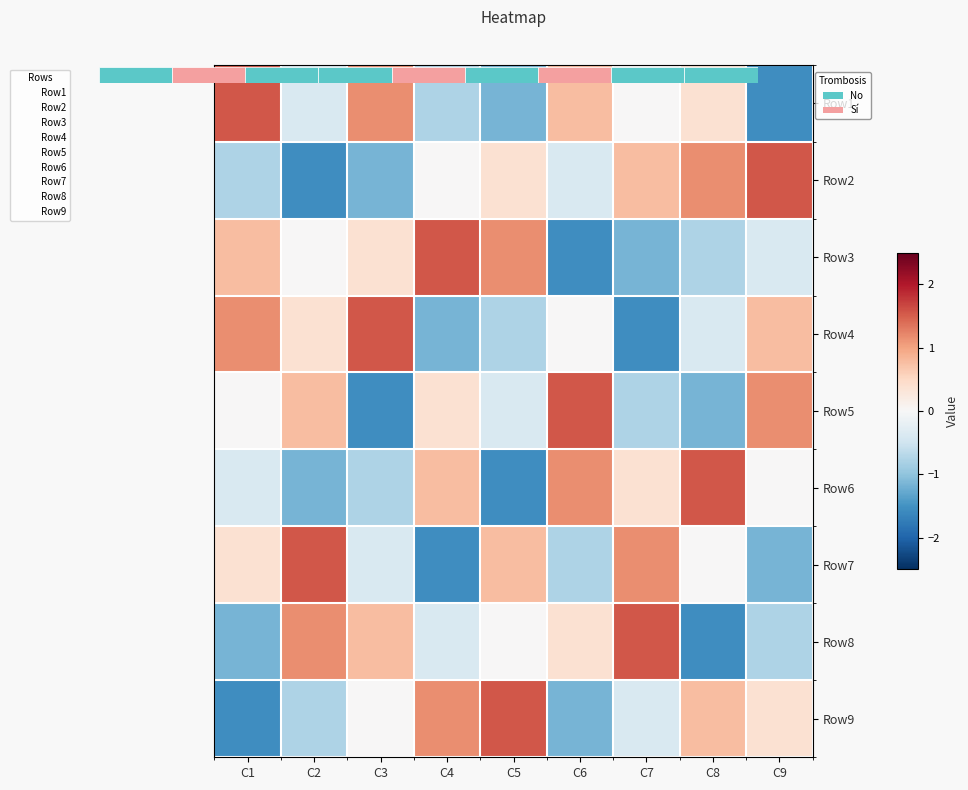

Rank the categories by Row1 value from lowest to highest.

C9, C5, C4, C2, C7, C8, C6, C3, C1